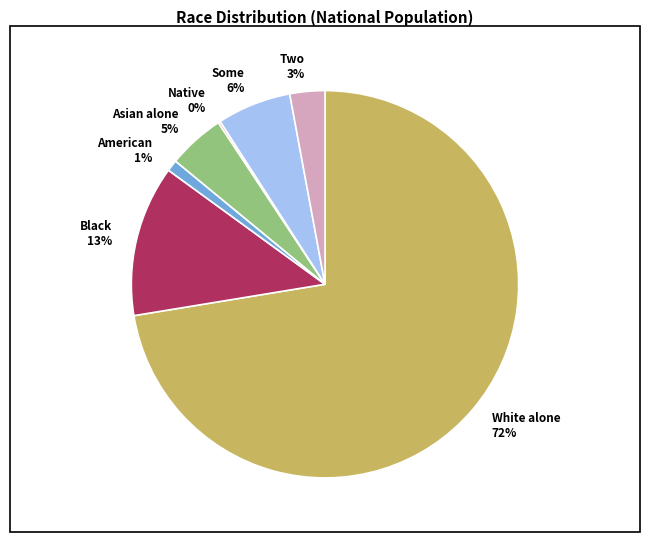

Which has a higher value, American 1% or Black 13%?

Black 13%